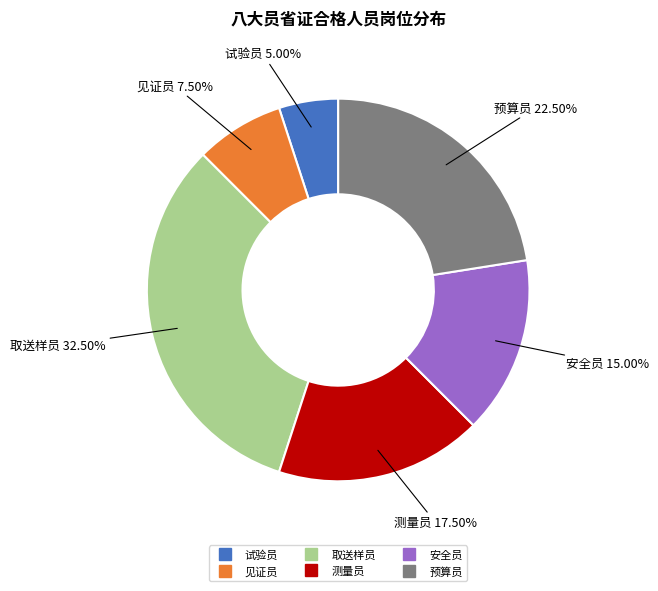

What is the ratio of the value at 测量员 to the value at 安全员?

1.2